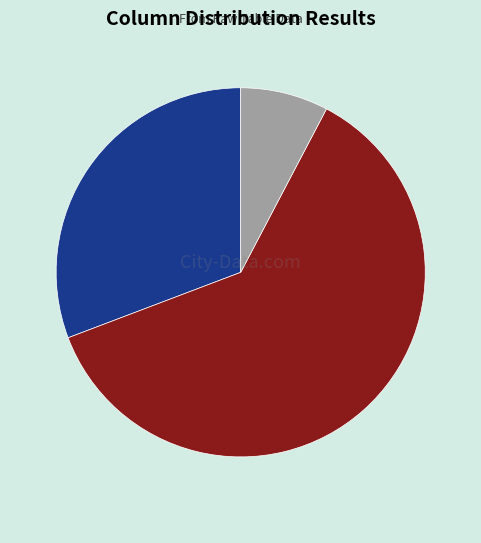

Does any single category account for the majority?

Yes